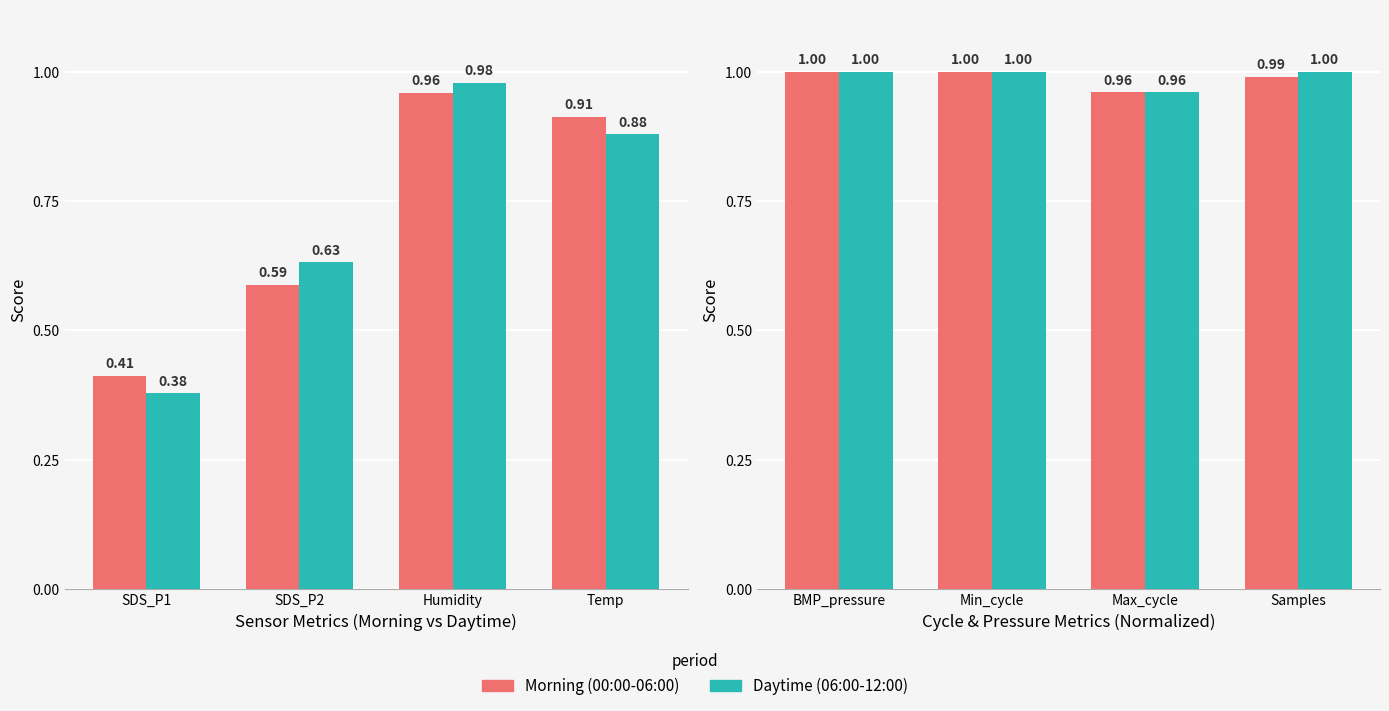

What are all the series names shown in the legend?

Morning (00:00-06:00), Daytime (06:00-12:00)